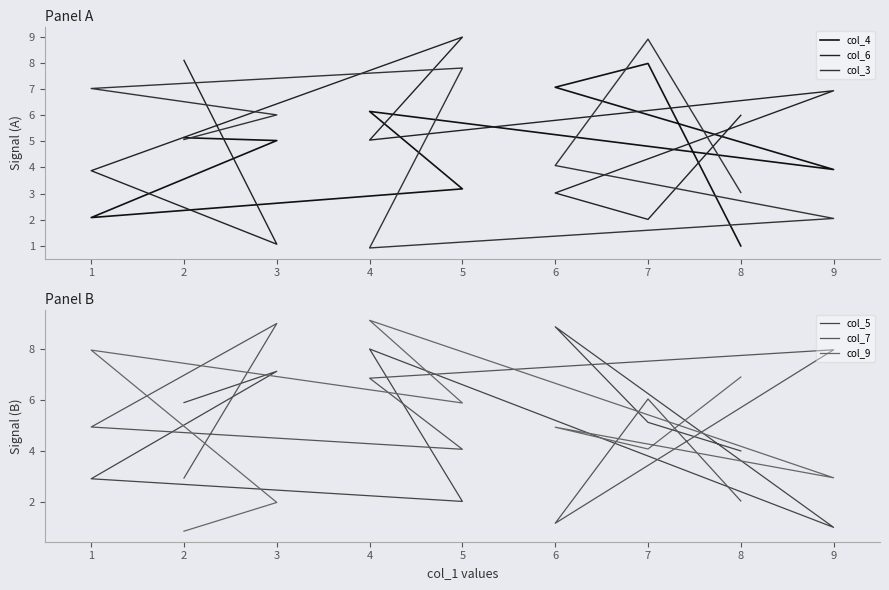

Where is the first local maximum for col_6?

3